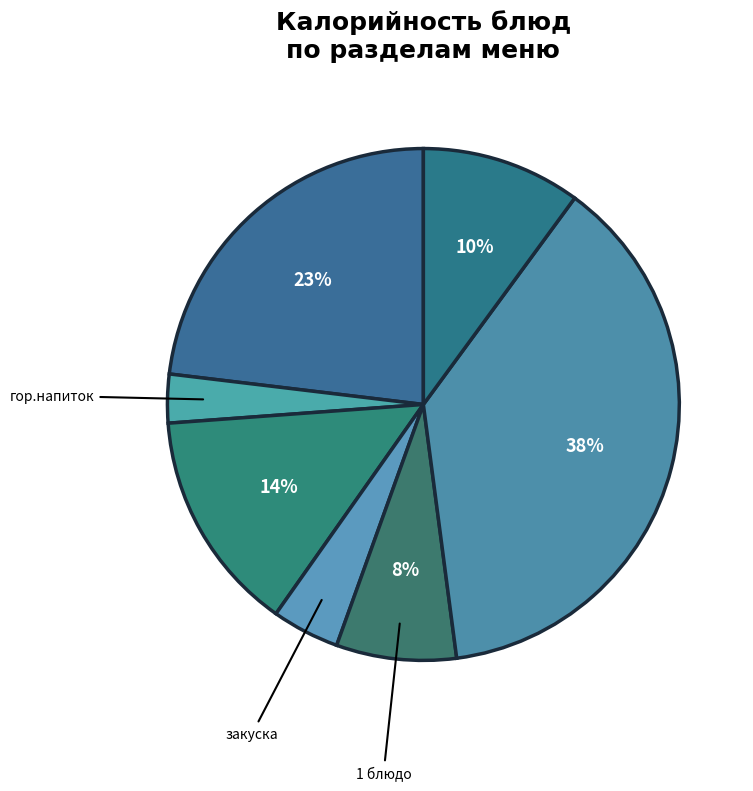

How many segments does this pie chart have?

7